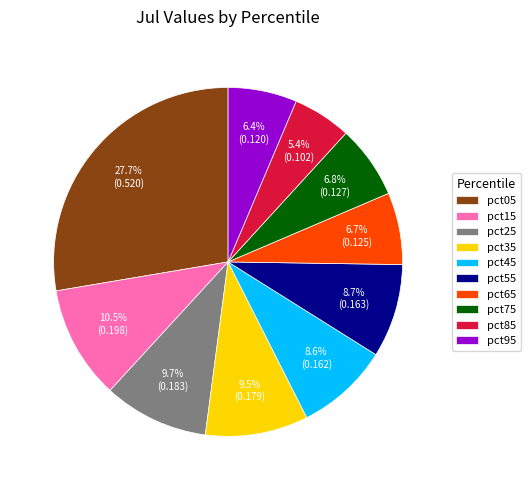

Between pct75 and pct85, which is larger?

pct75